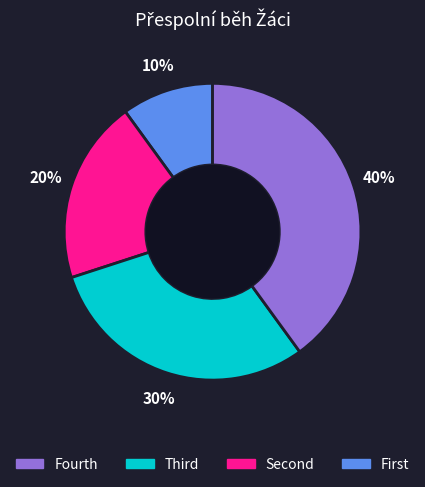

Is there any slice that represents more than half of the pie?

No